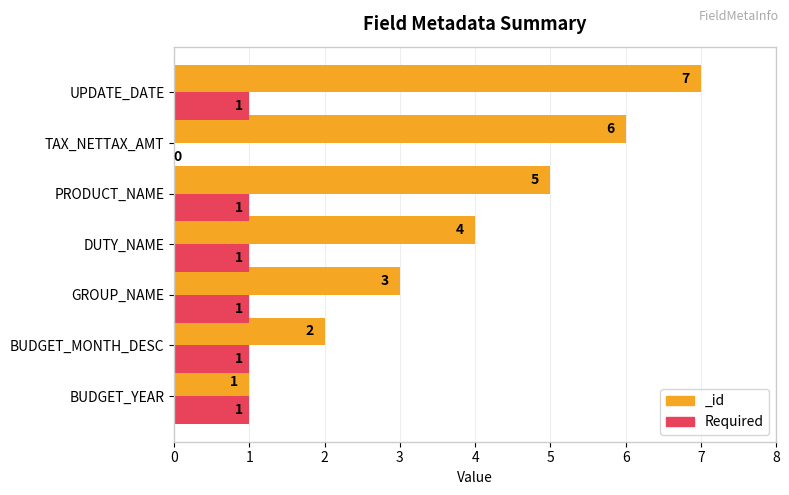

How many bars are there in total?

7